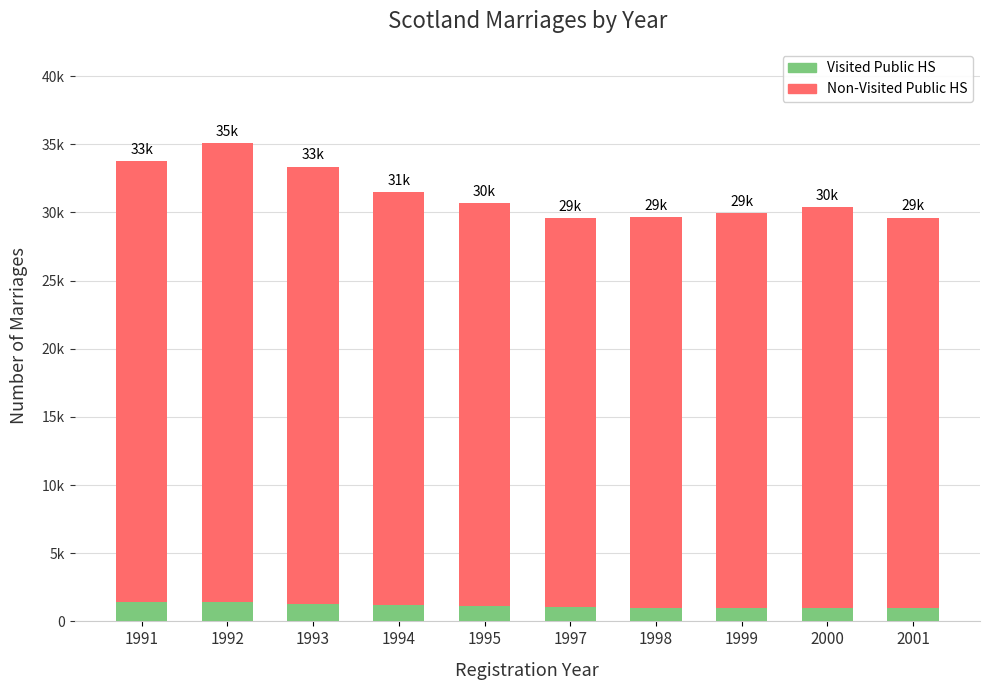

Reading left to right, what are all the values shown in this chart?

Non-Visited Public HS: 1991=33762	1992=35057	1993=33366	1994=31480	1995=30663	1997=29611	1998=29668	1999=29940	2000=30367	2001=29621
Visited Public HS: 1991=1428	1992=1454	1993=1308	1994=1170	1995=1147	1997=1061	1998=984	1999=965	2000=1018	2001=972